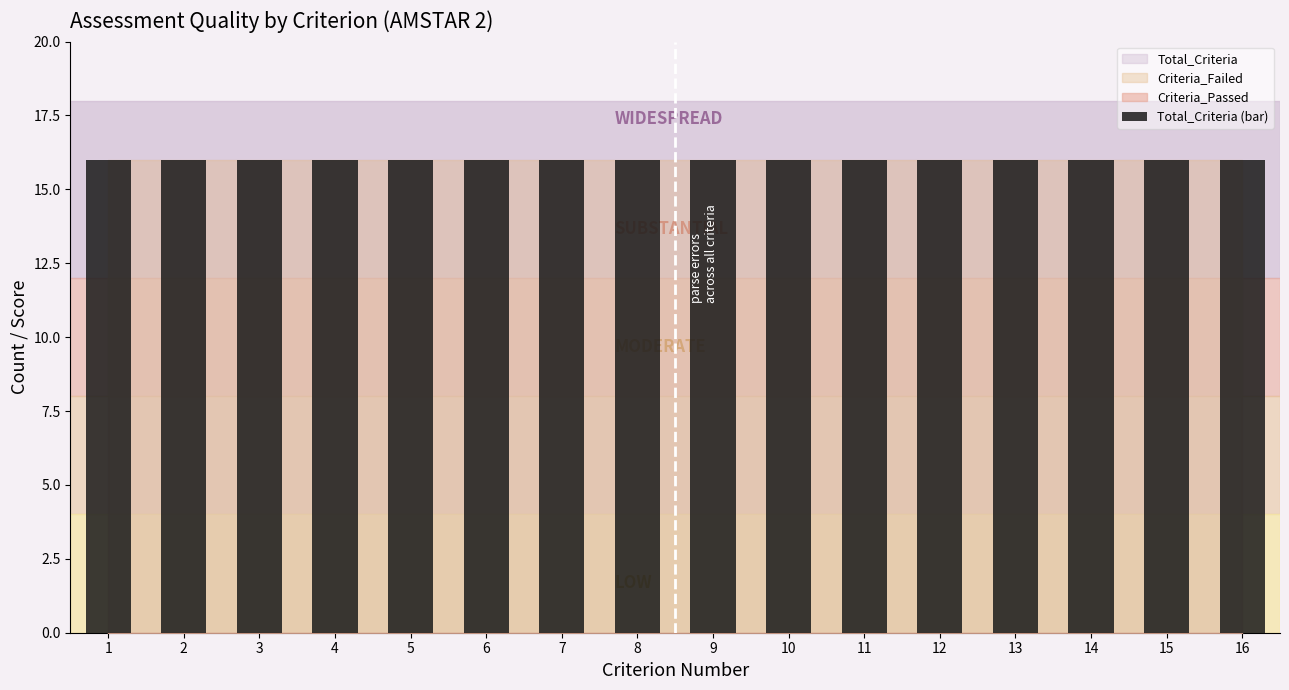

Reading right to left, what are all the values shown in this chart?

Total_Criteria: 16=16	15=16	14=16	13=16	12=16	11=16	10=16	9=16	8=16	7=16	6=16	5=16	4=16	3=16	2=16	1=16
Criteria_Passed: 16=0	15=0	14=0	13=0	12=0	11=0	10=0	9=0	8=0	7=0	6=0	5=0	4=0	3=0	2=0	1=0
Criteria_Failed: 16=16	15=16	14=16	13=16	12=16	11=16	10=16	9=16	8=16	7=16	6=16	5=16	4=16	3=16	2=16	1=16
Quality_Score_Percent: 16=0	15=0	14=0	13=0	12=0	11=0	10=0	9=0	8=0	7=0	6=0	5=0	4=0	3=0	2=0	1=0